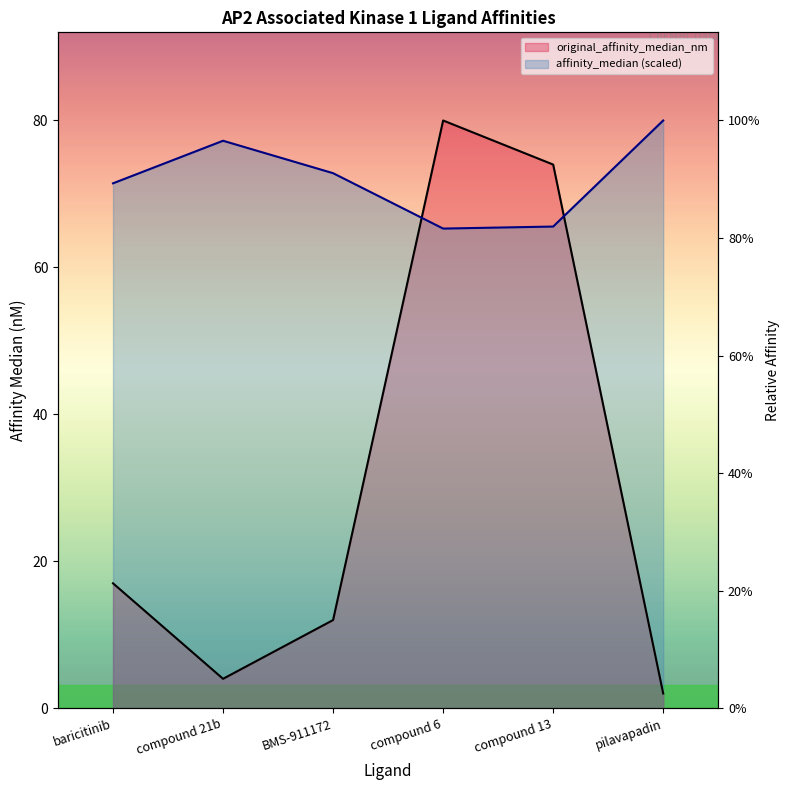

What is the difference between the maximum and minimum values in the original_affinity_median_nm series?

78.0